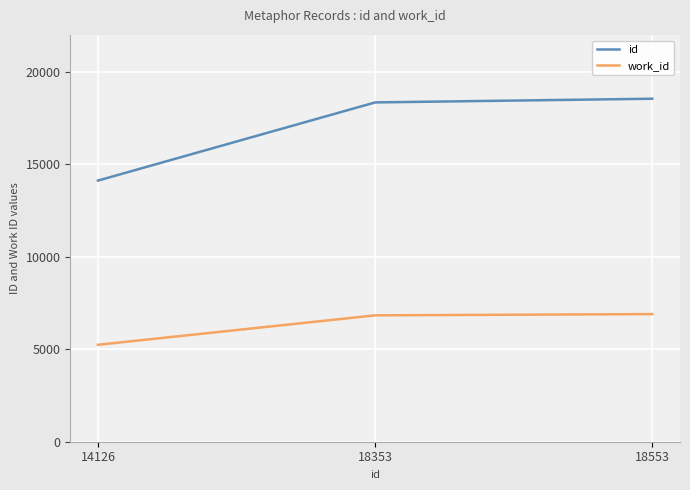

The id series shows 8260 at 18353. True or false?

False